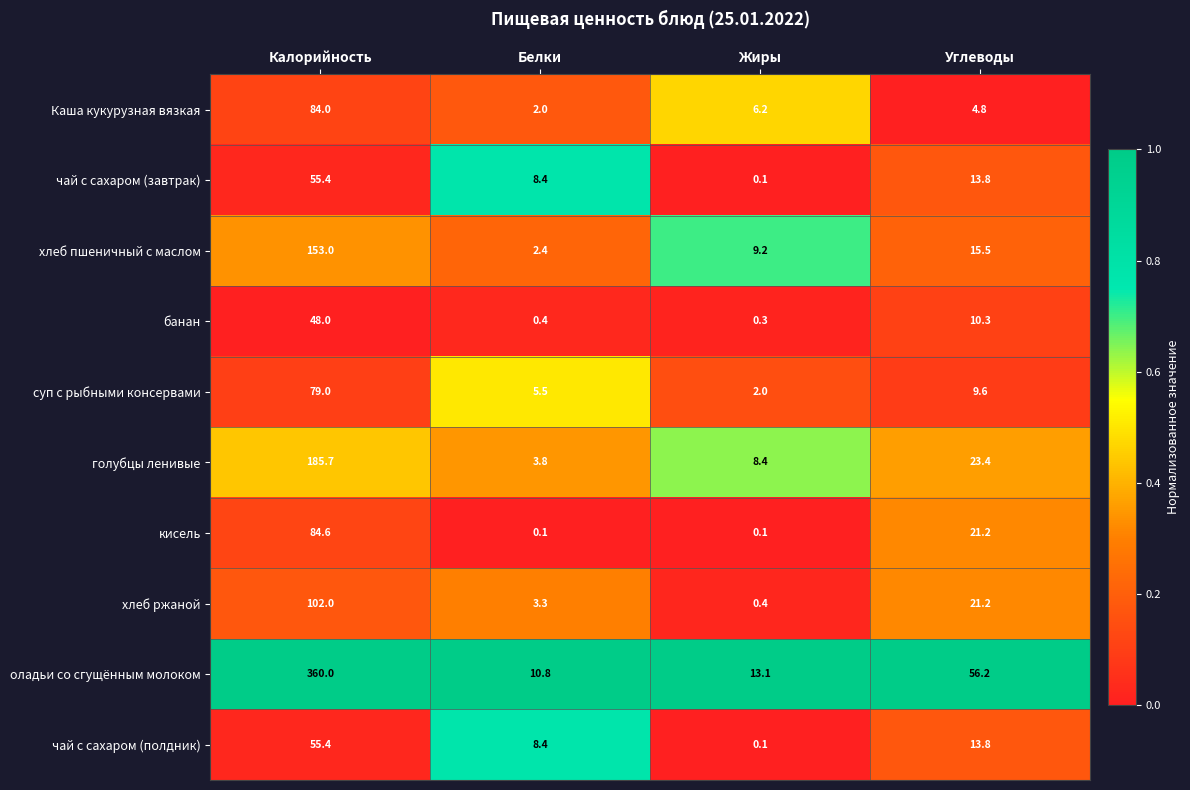

At how many categories does at least one series exceed 0?

4